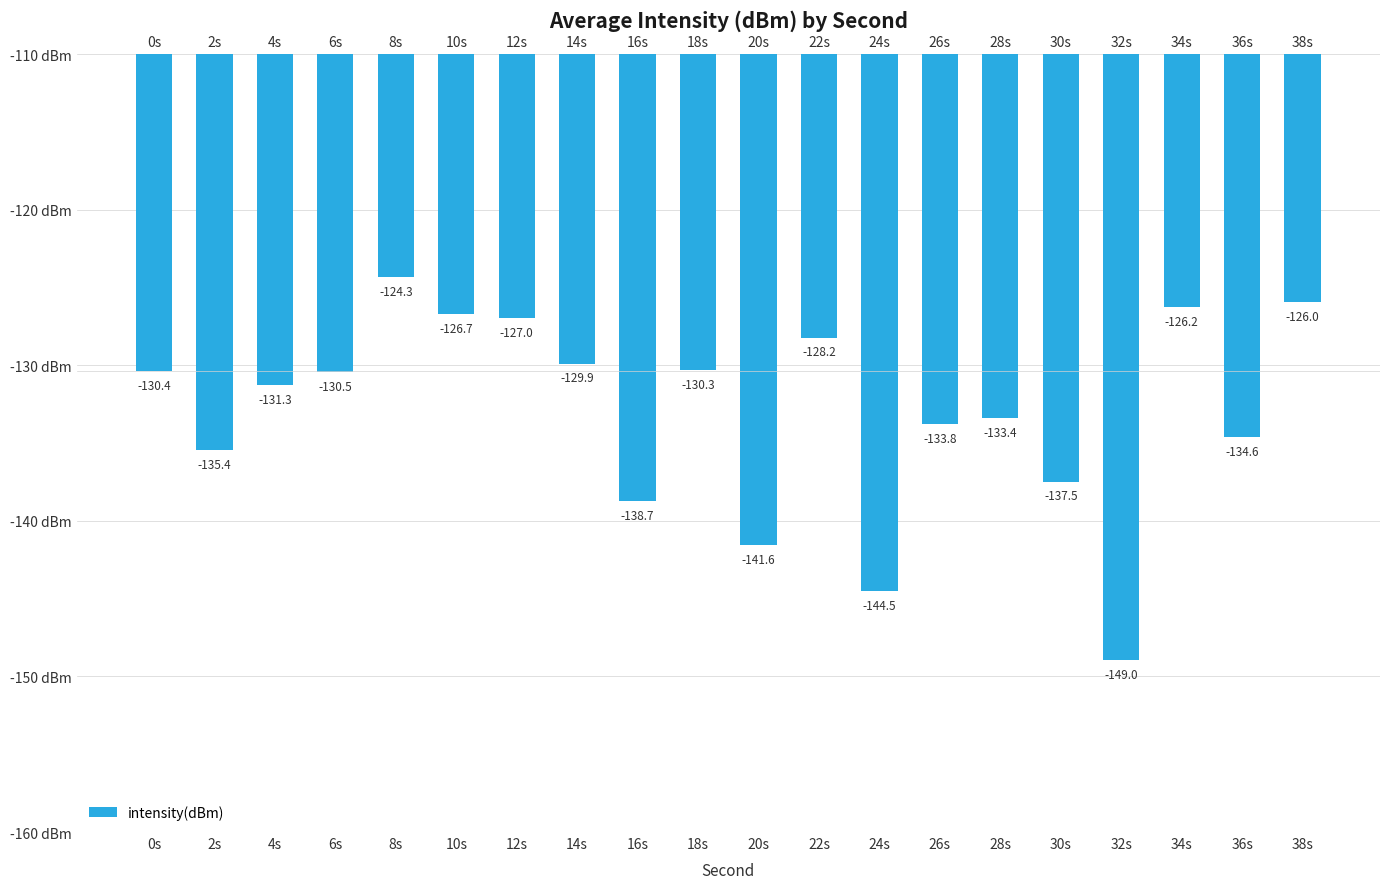

What is the change in value from 10s to 24s?

-17.8